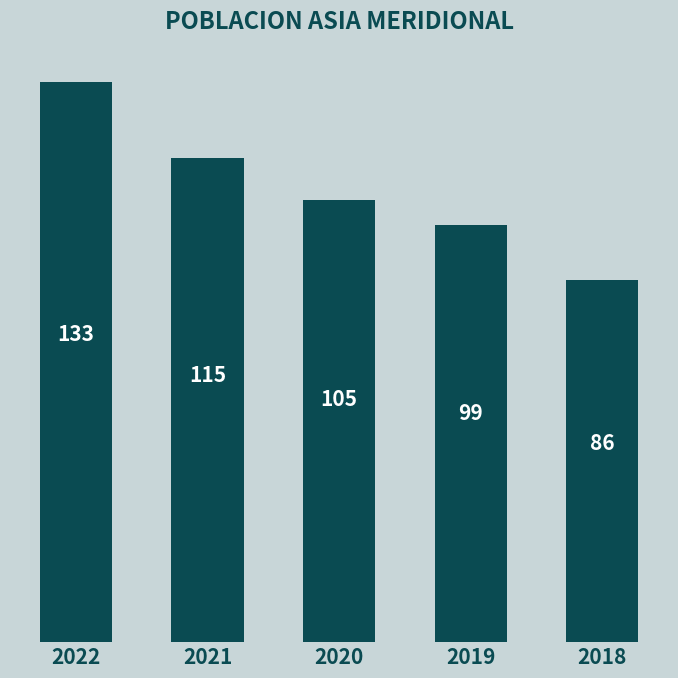

Which has a higher value, 2022 or 2021?

2022